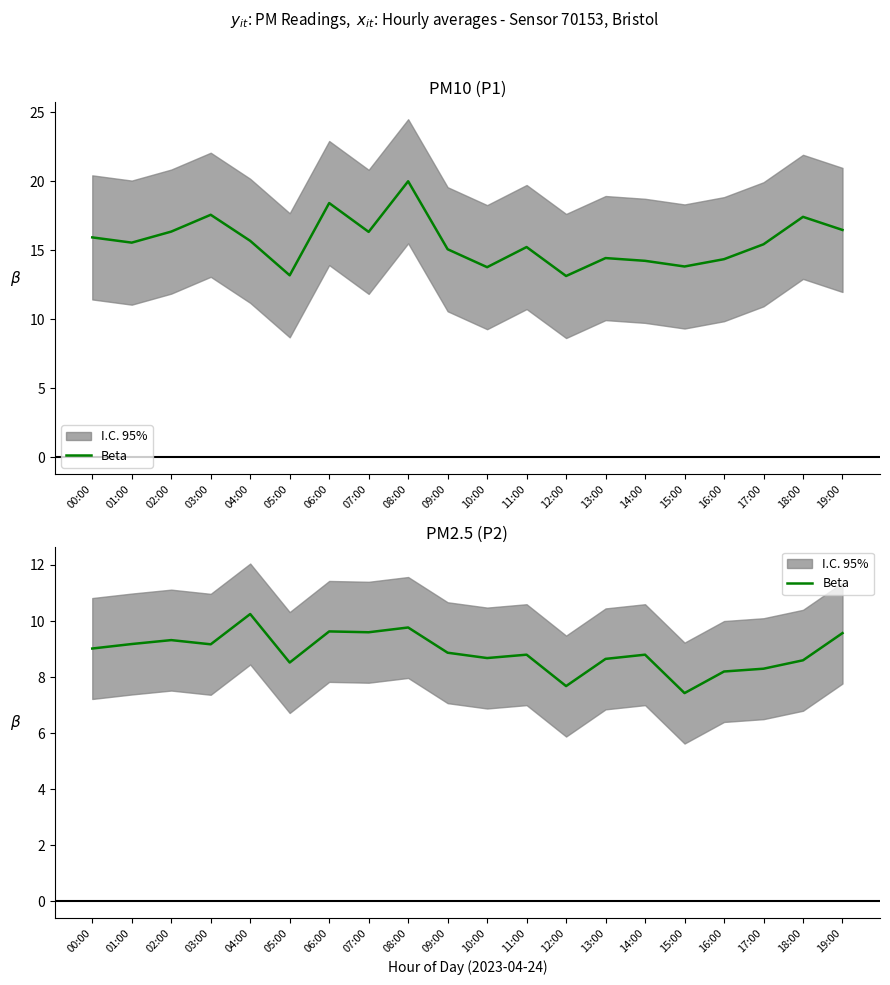

What position from the left is 14:00?

15